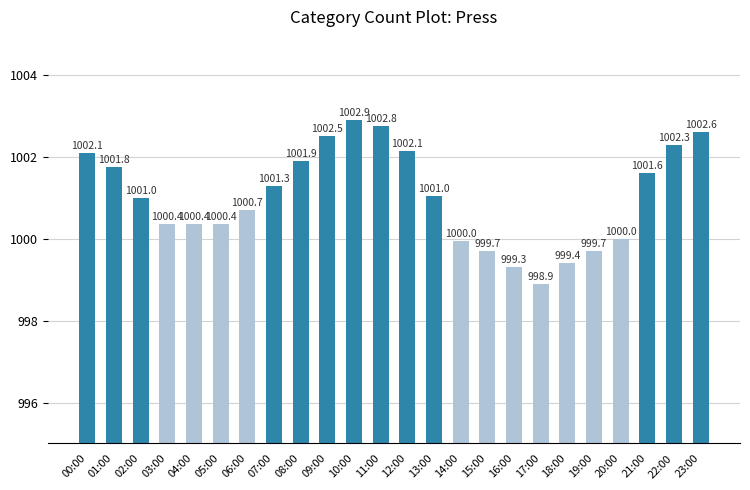

What is the label of the 13th bar from the right?

11:00